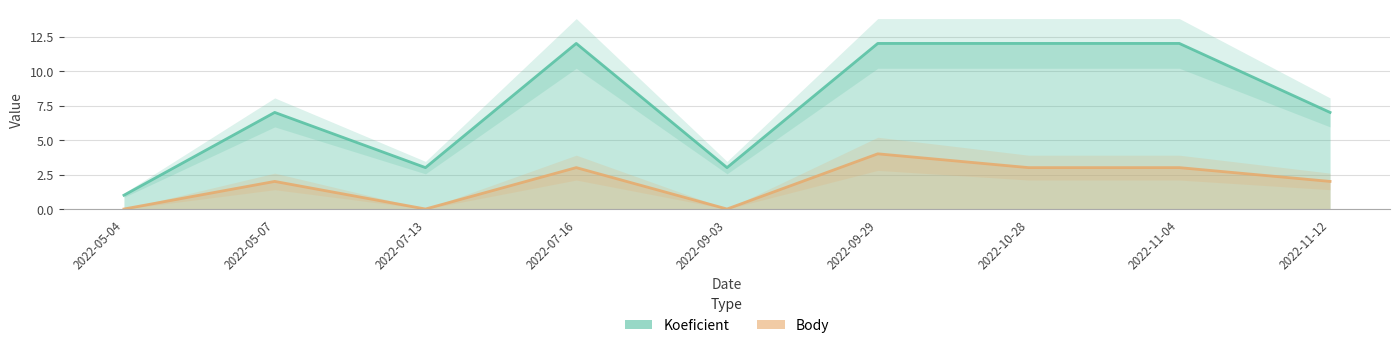

Between 2022-07-13 and 2022-10-28, which series saw the biggest shift?

Koeficient